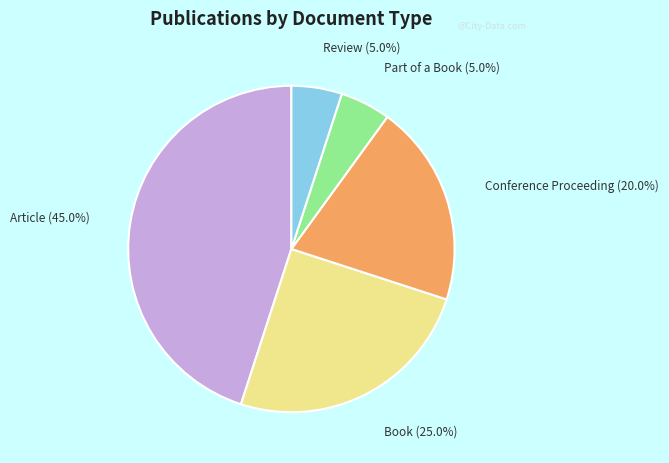

What percentage is the Book slice, to the nearest percent?

25%